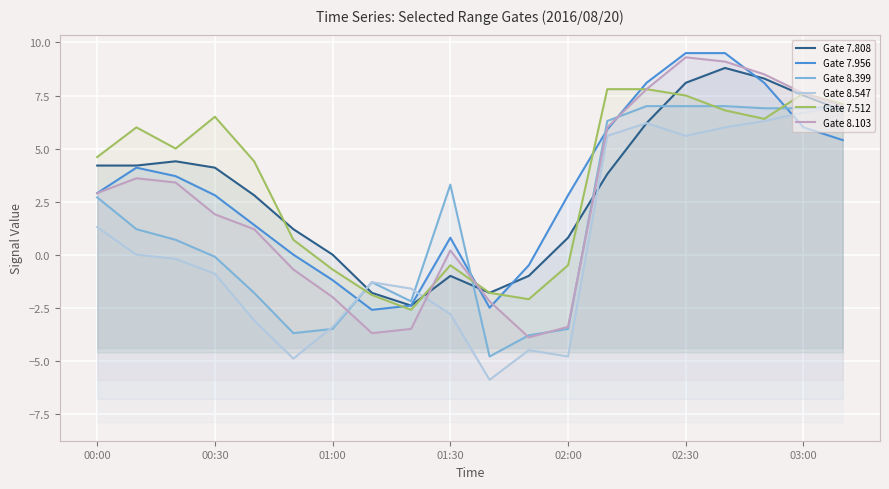

How many values in the Gate 7.956 series are below 2?

8